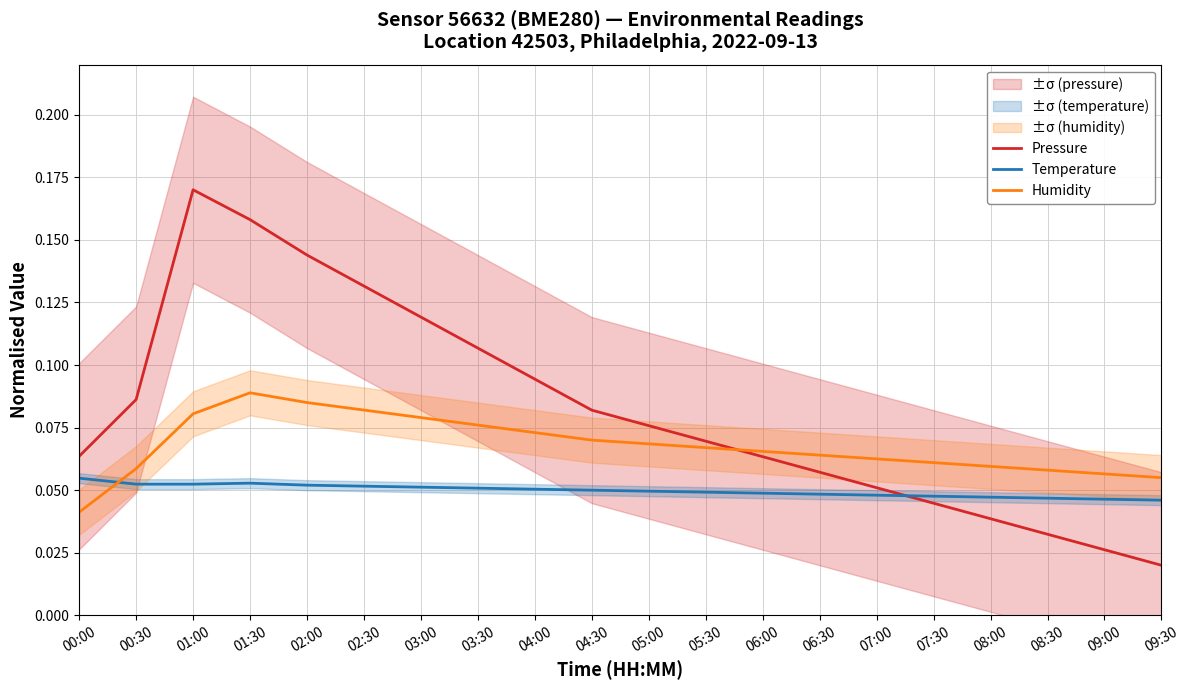

At which label does Temperature reach its peak?

00:00